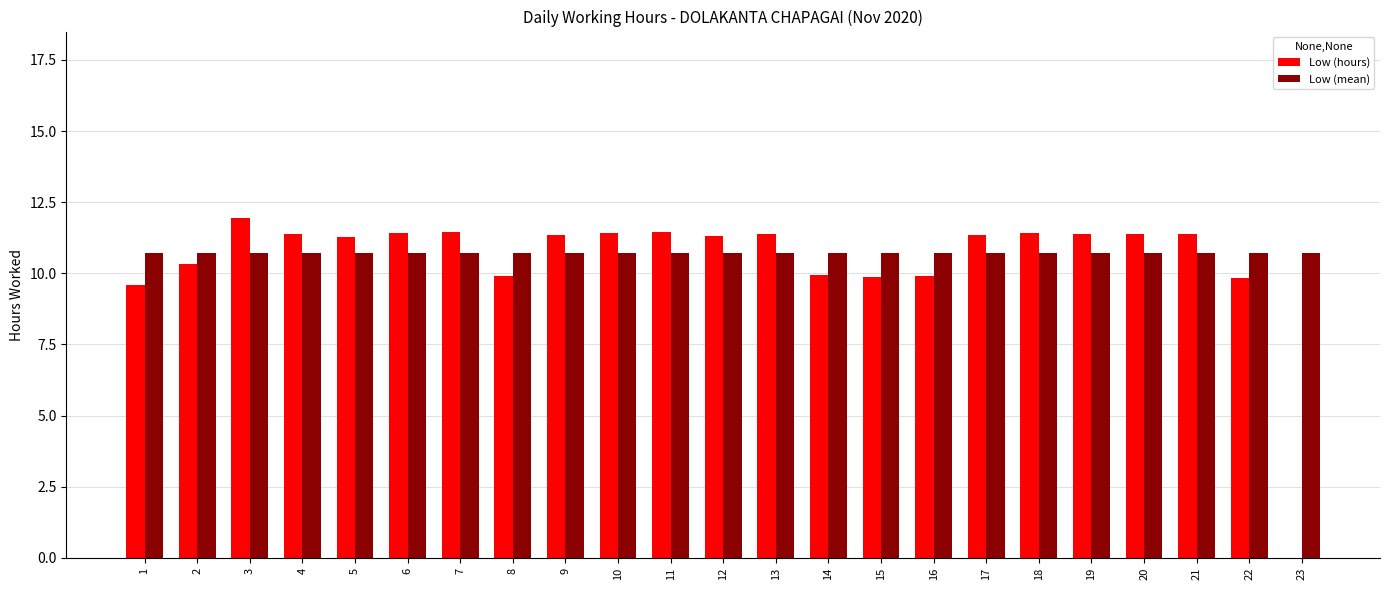

How many data points does each series have?

23